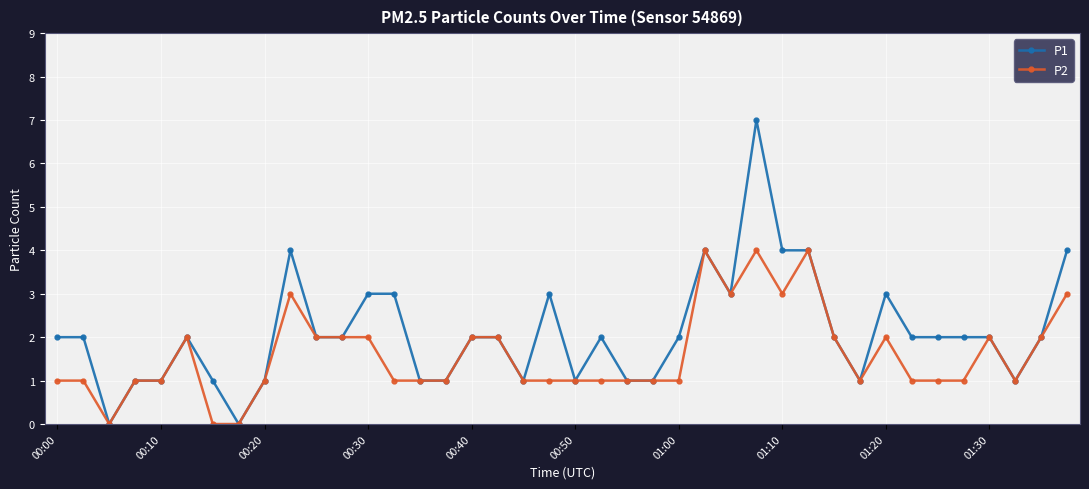

List the series in order of their overall mean, lowest first.

P2, P1